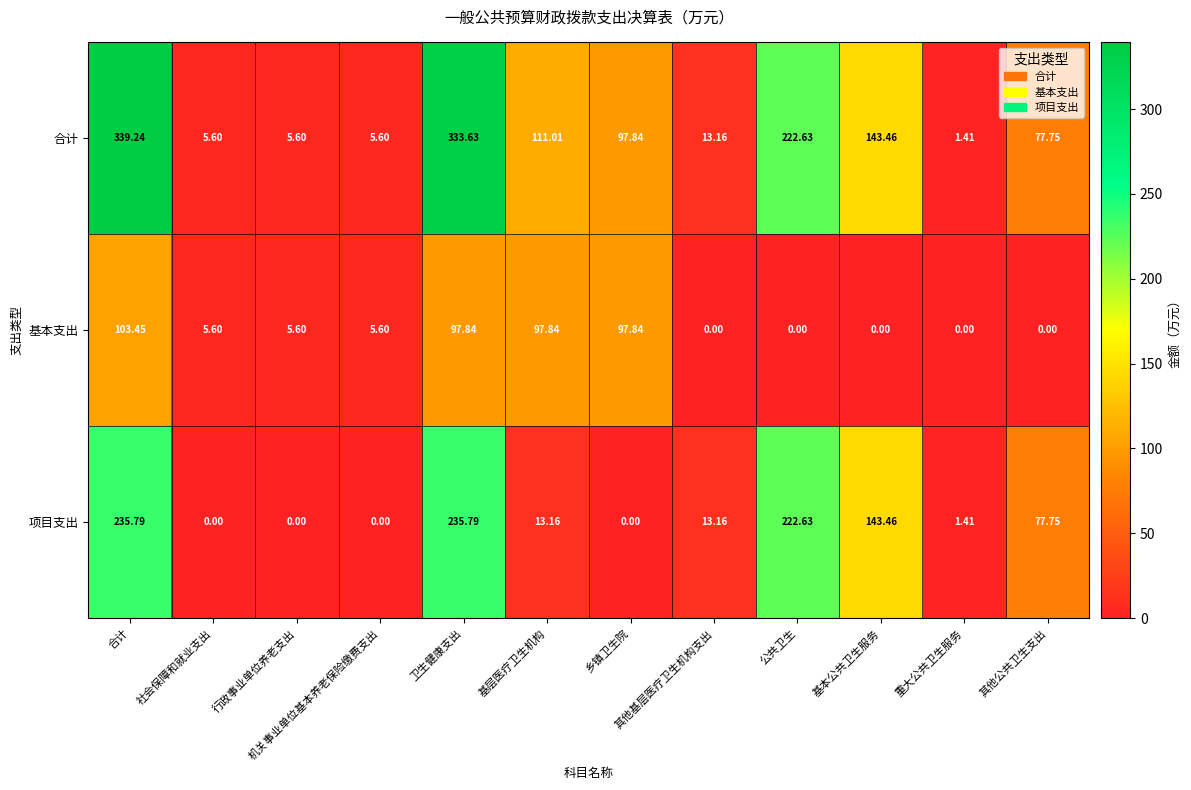

At which category does the chart reach its peak across all series?

合计